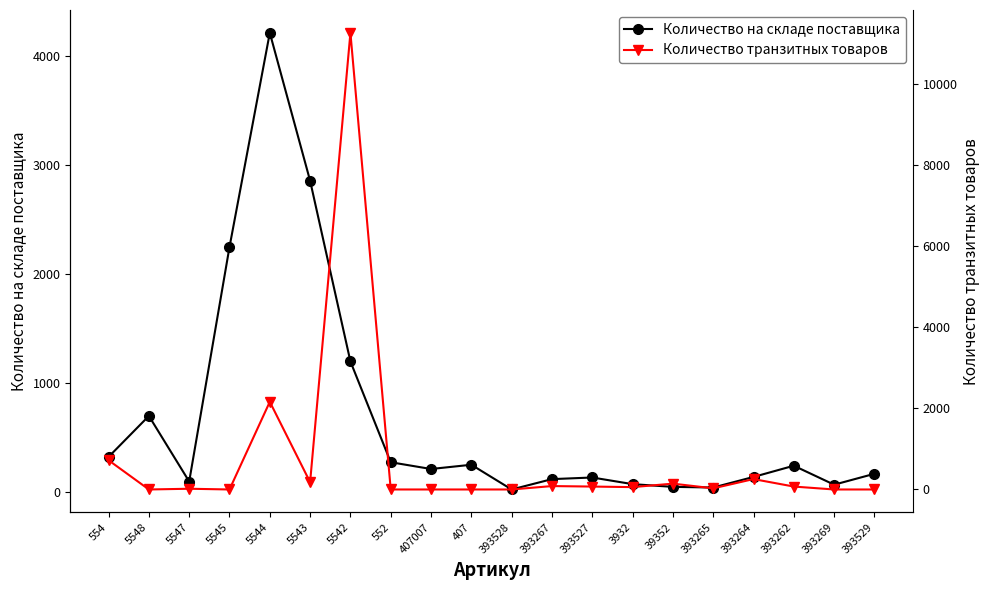

After their last crossing, which series has the higher values: Количество на складе поставщика or Количество транзитных товаров?

Количество на складе поставщика